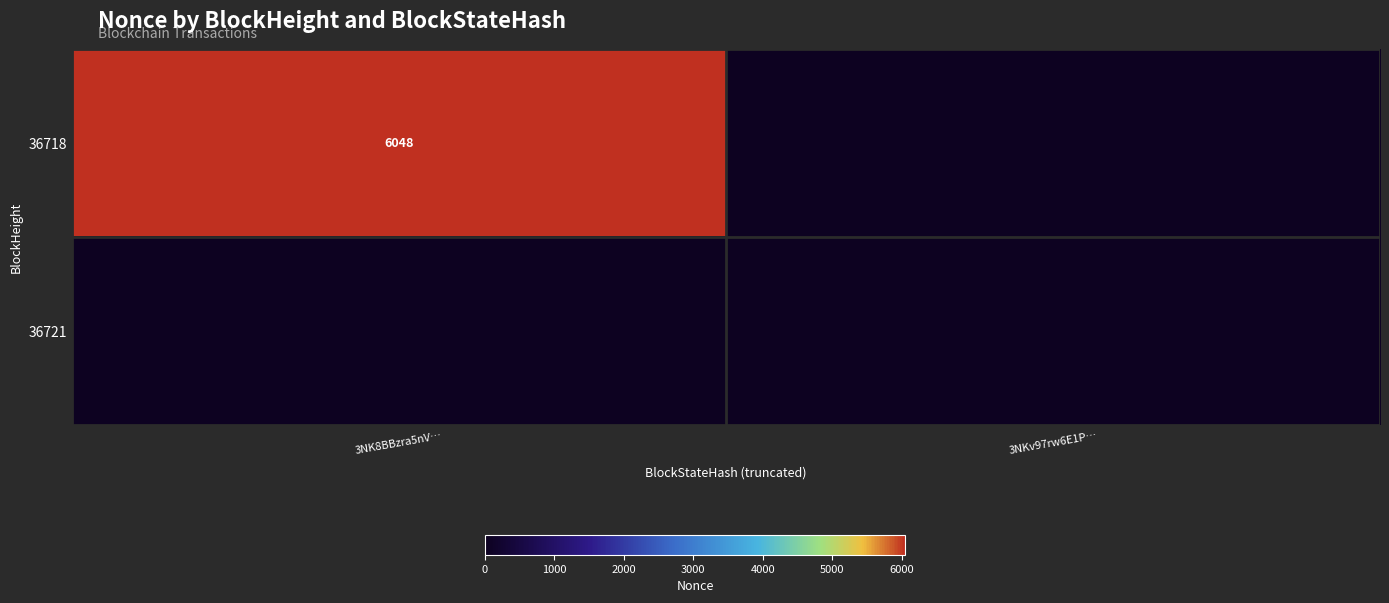

At which label does 36721 reach its minimum?

3NK8BBzra5nV…